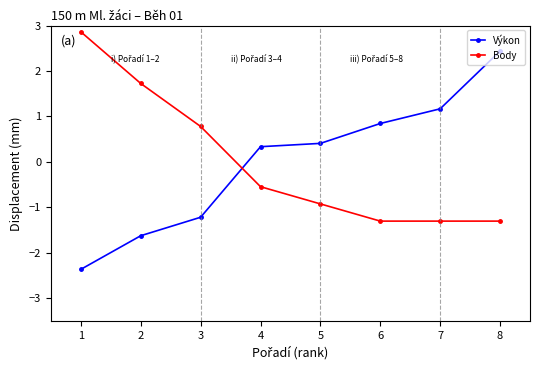

What is the maximum value shown in the chart?

2.9